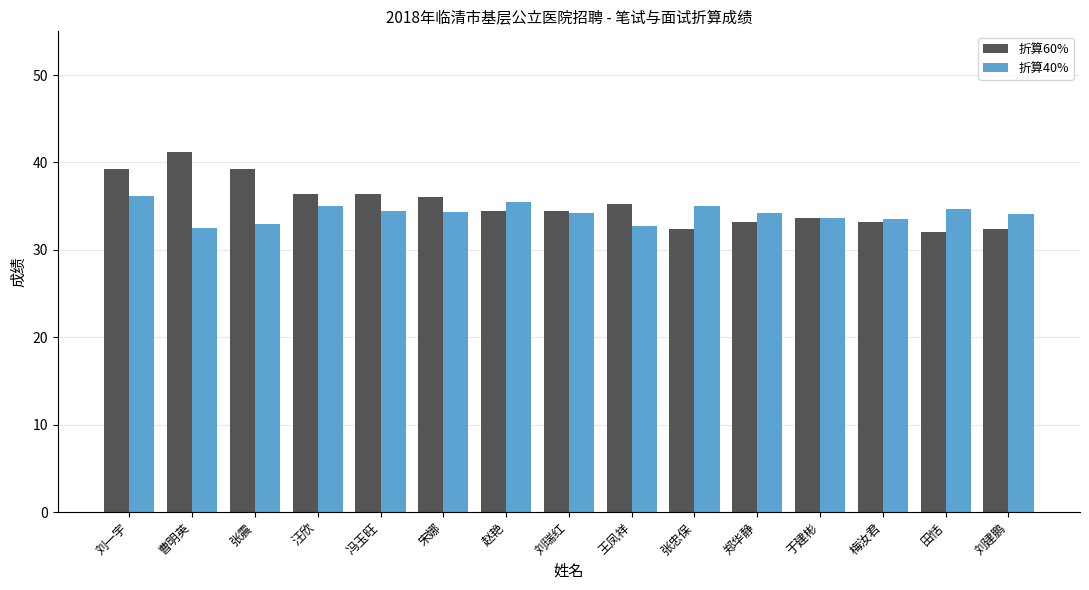

What is the label of the 5th bar from the left?

冯玉旺